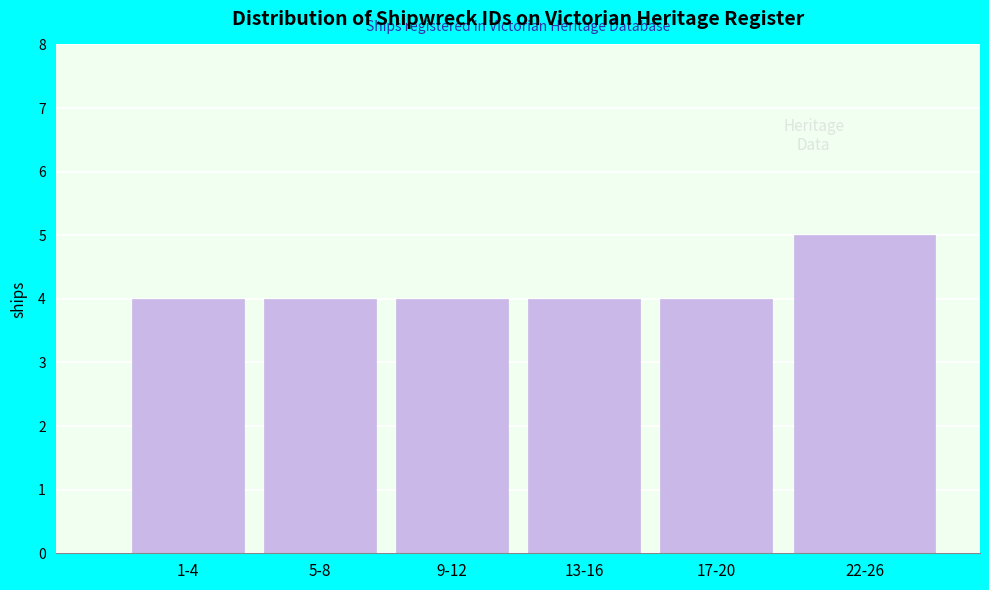

Reading left to right, extract all data points from this chart.

4	4	4	4	4	5